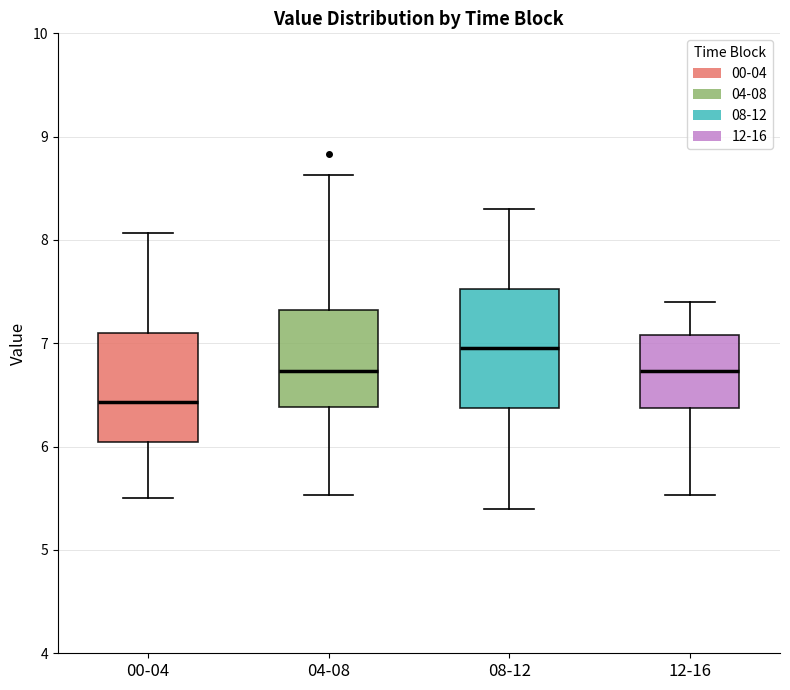

Reading left to right, transcribe this box plot: for each box, give where its median line is, the range the box spans, and where its two whiskers end, as read against the y-axis. The values are not printed on the chart, so give them approximately, as read against the axis.

00-04: median 6.4, box 6.0 to 7.1, whiskers 5.5 to 8.1
04-08: median 6.7, box 6.4 to 7.3, whiskers 5.5 to 8.6
08-12: median 7.0, box 6.4 to 7.5, whiskers 5.4 to 8.3
12-16: median 6.7, box 6.4 to 7.1, whiskers 5.5 to 7.4